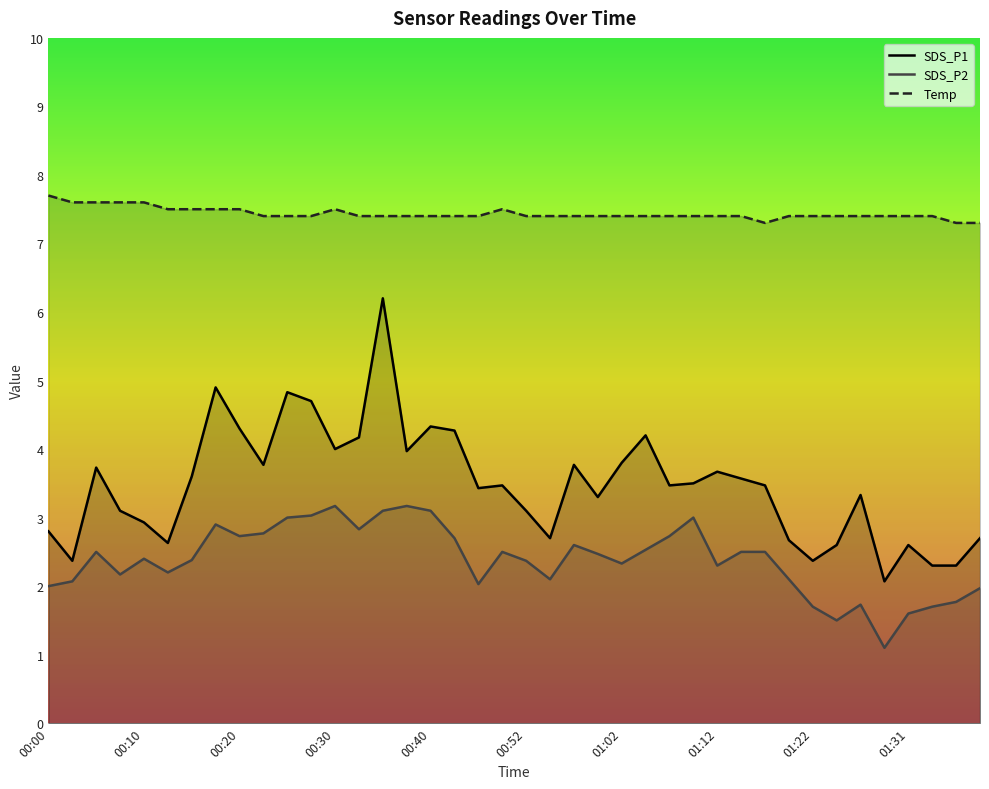

True or false: SDS_P2 has a value of 2.4 at 00:52.

True